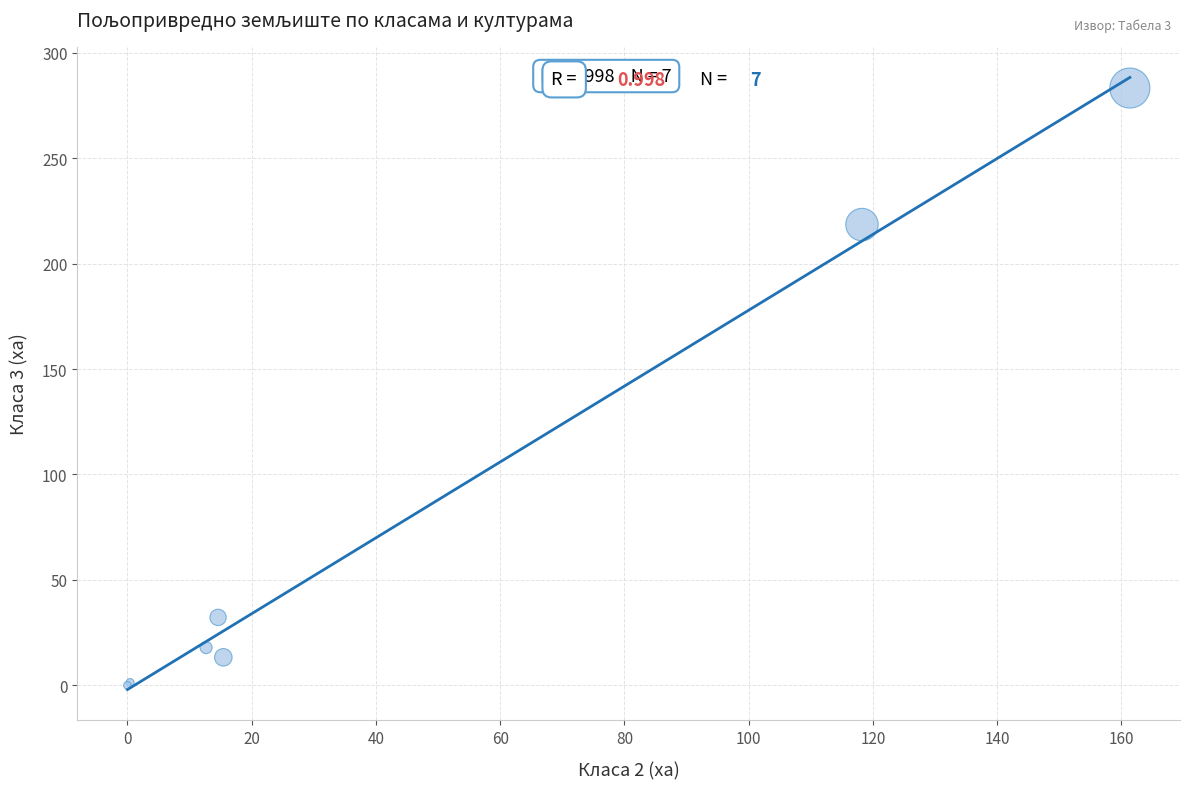

What Y value in the scatter plot is closest to 141?

218.5